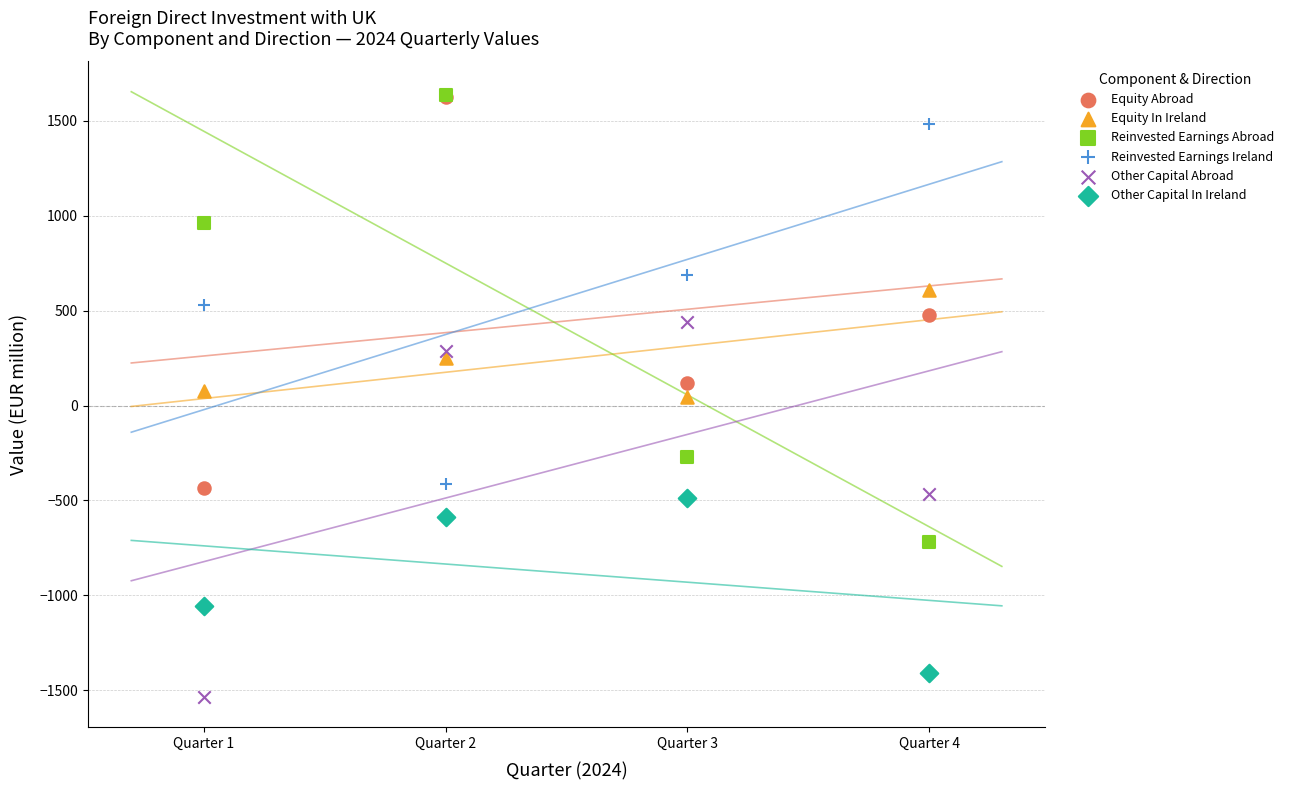

In the Other Capital In Ireland series, what Y value is closest to -946?

-1055